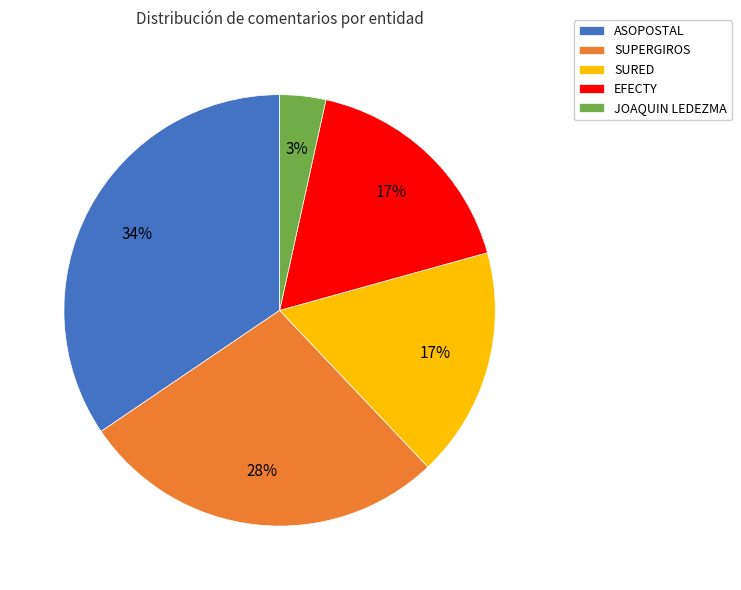

Combined, do EFECTY and JOAQUIN LEDEZMA account for over 50%?

No